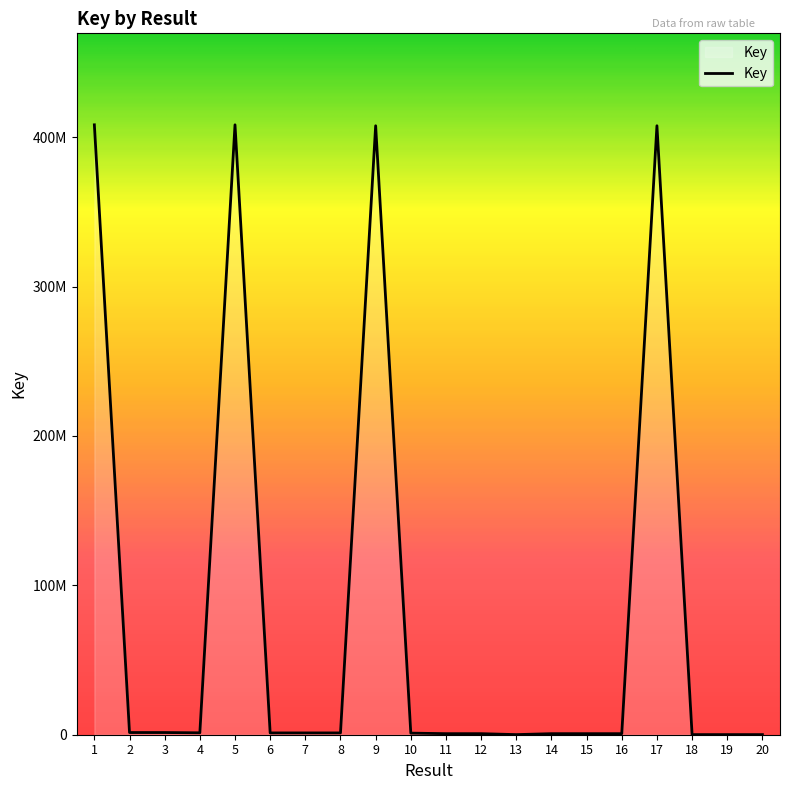

Does the chart have visible grid lines?

No